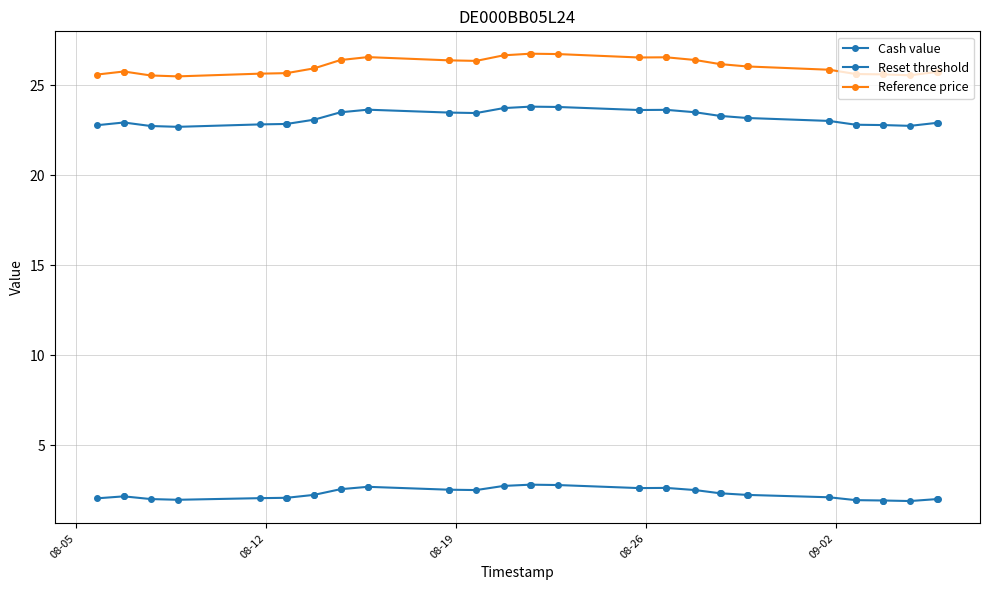

How many lines are shown in the chart?

3